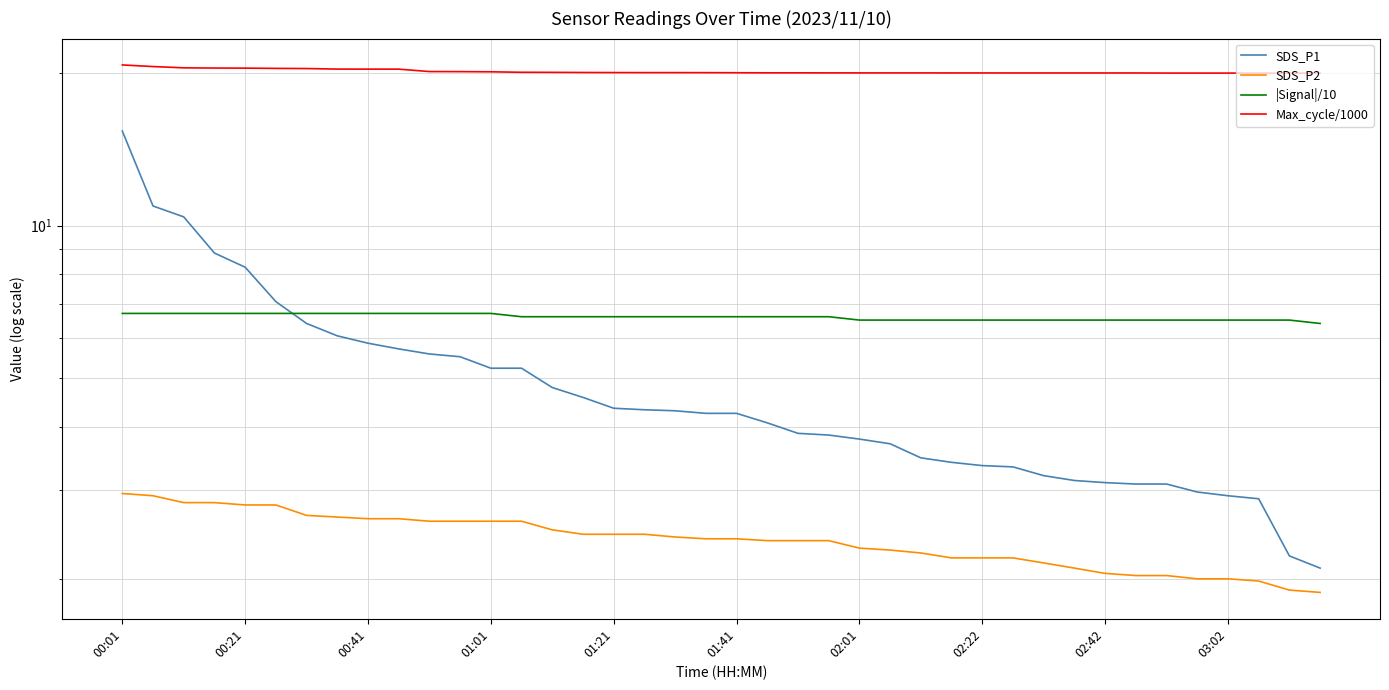

What position from the left is 14?

15